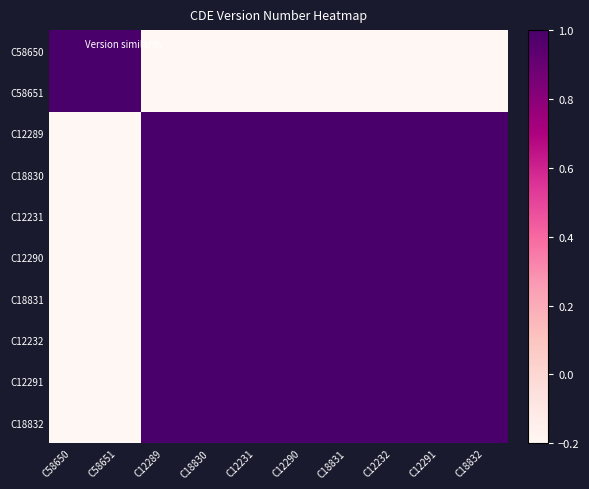

How many data points does each series have?

10